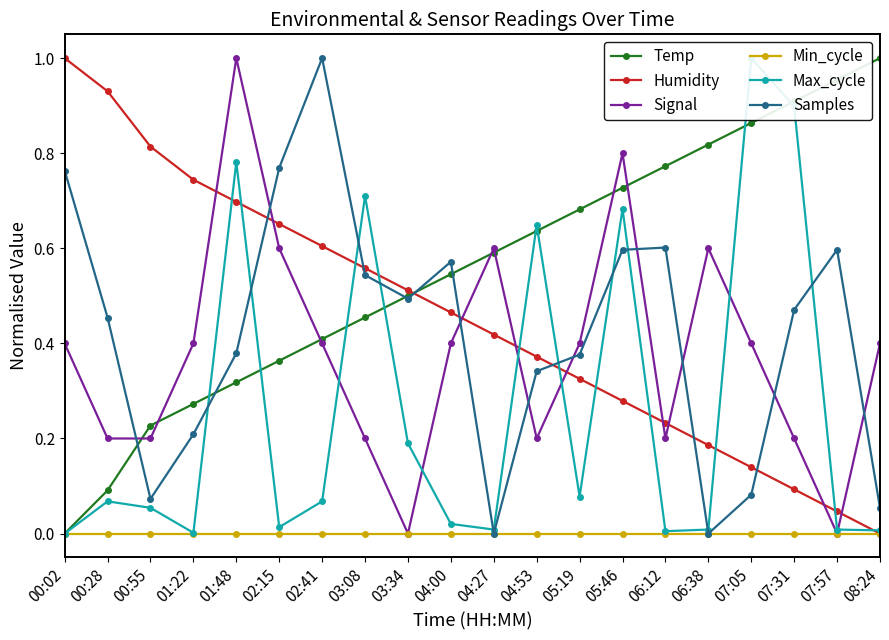

Which series ends up on top after the final intersection of Signal and Temp?

Temp